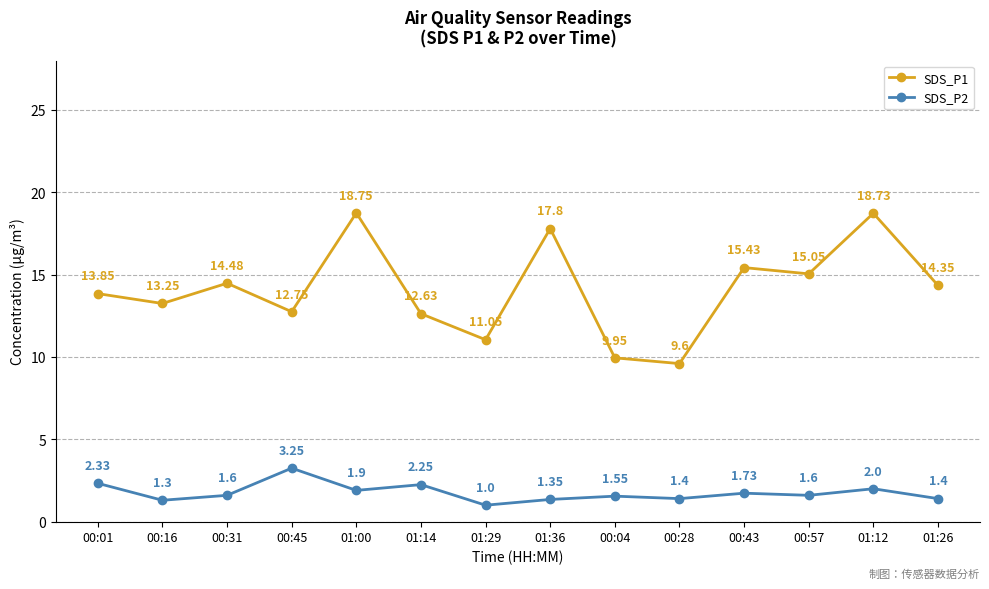

How many interior local valleys does the SDS_P2 series have?

5